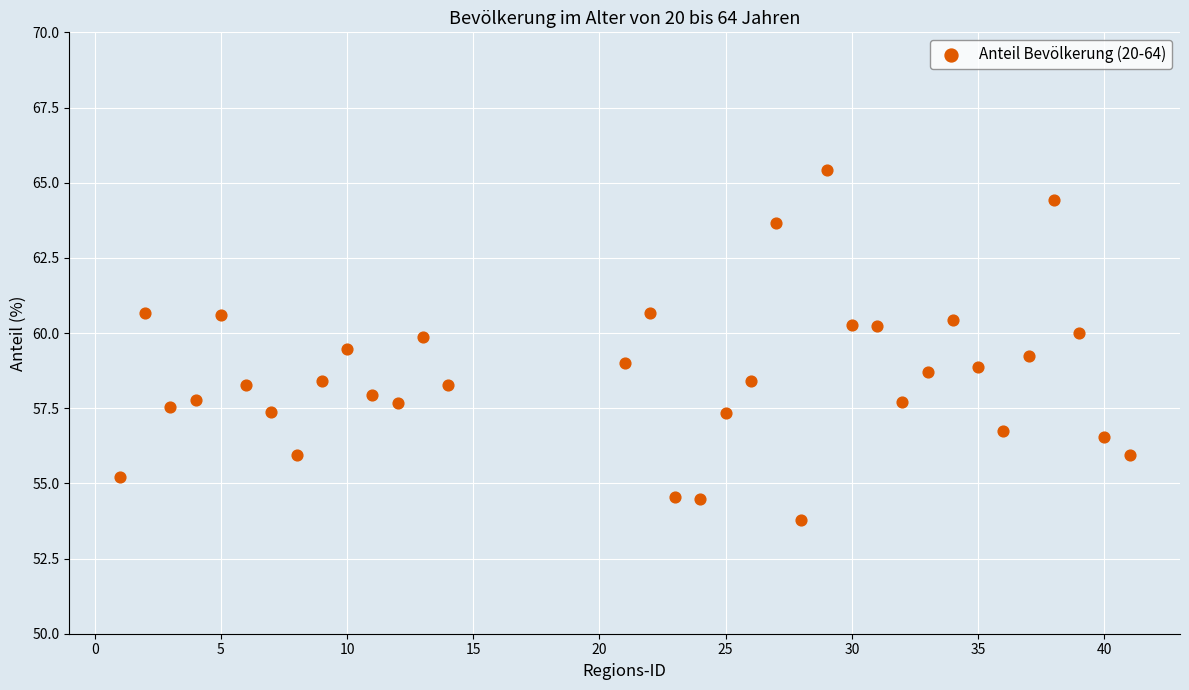

What is the range of Y values (max minus min)?

11.6